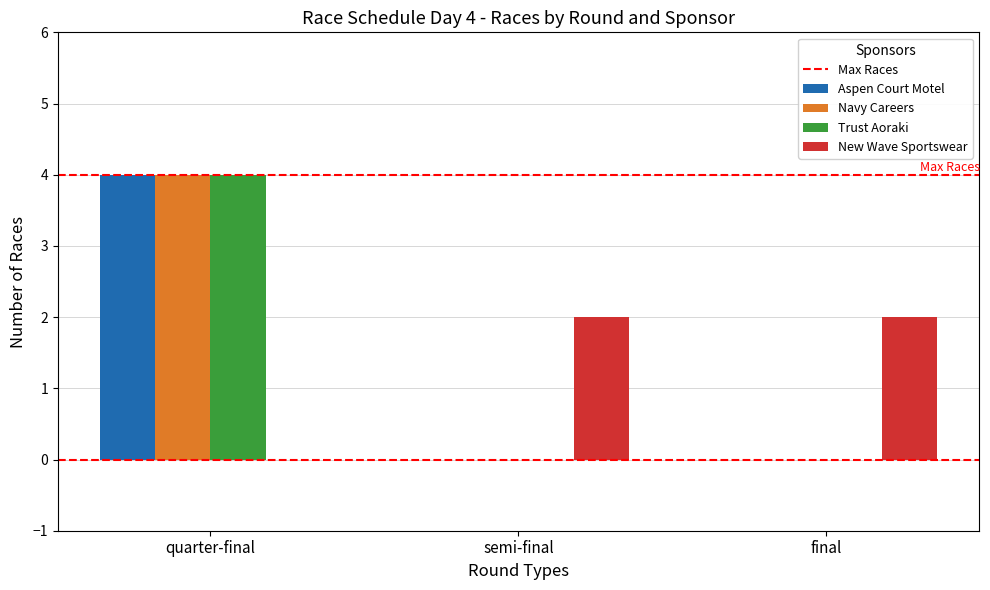

Is it true that New Wave Sportswear equals 1 at semi-final?

False